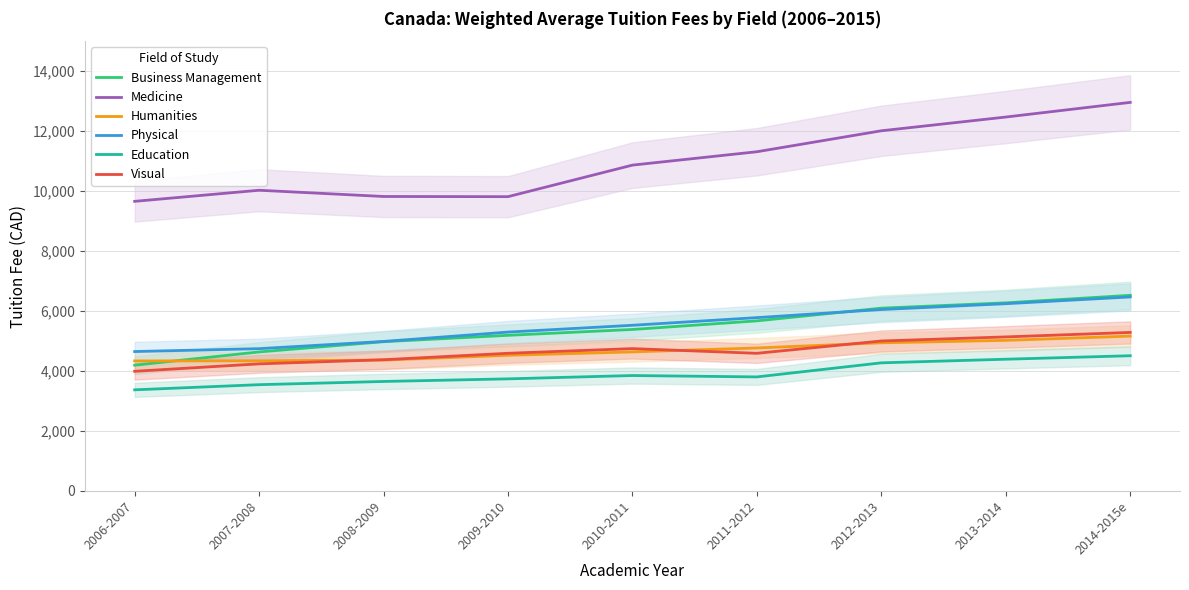

Where does the Humanities series first go above 4638?

2011-2012